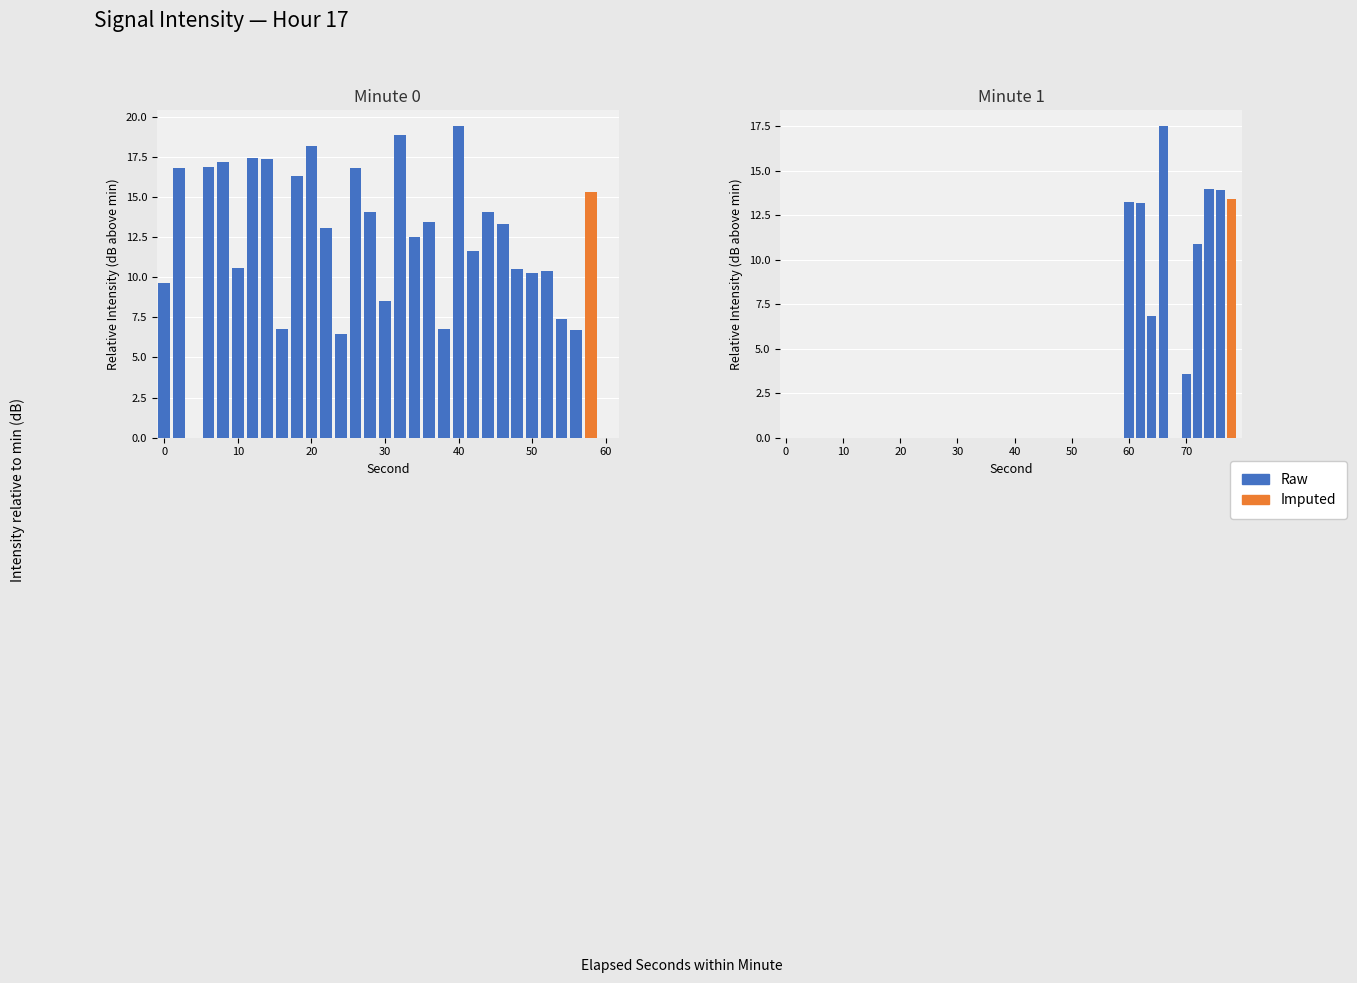

Between 35 and 28, which is larger?

28